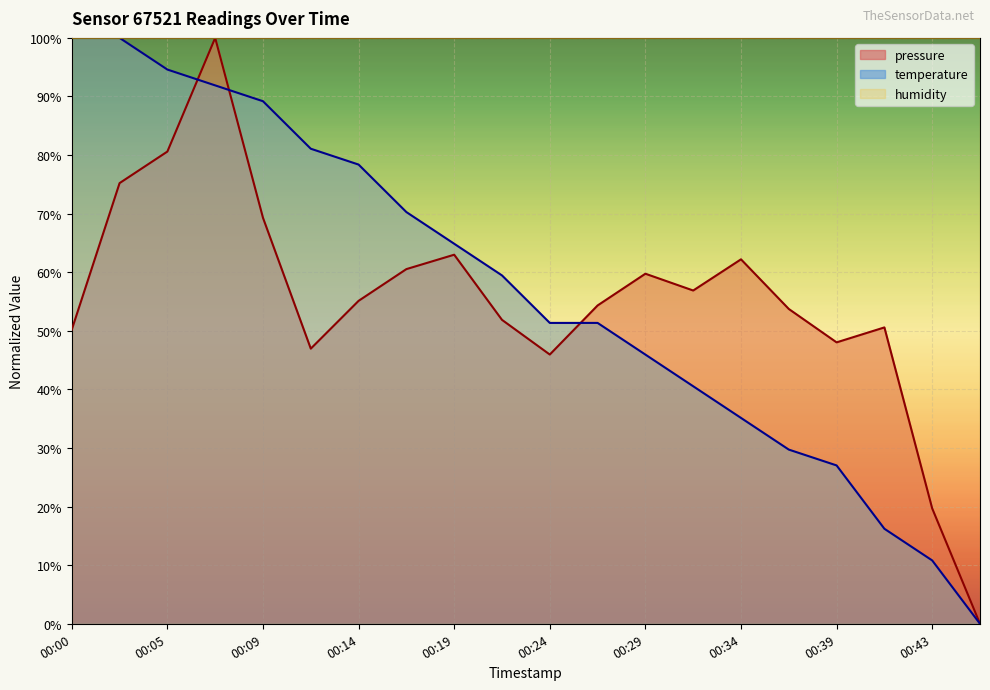

Between 00:00 and 00:26, which series saw the biggest shift?

temperature